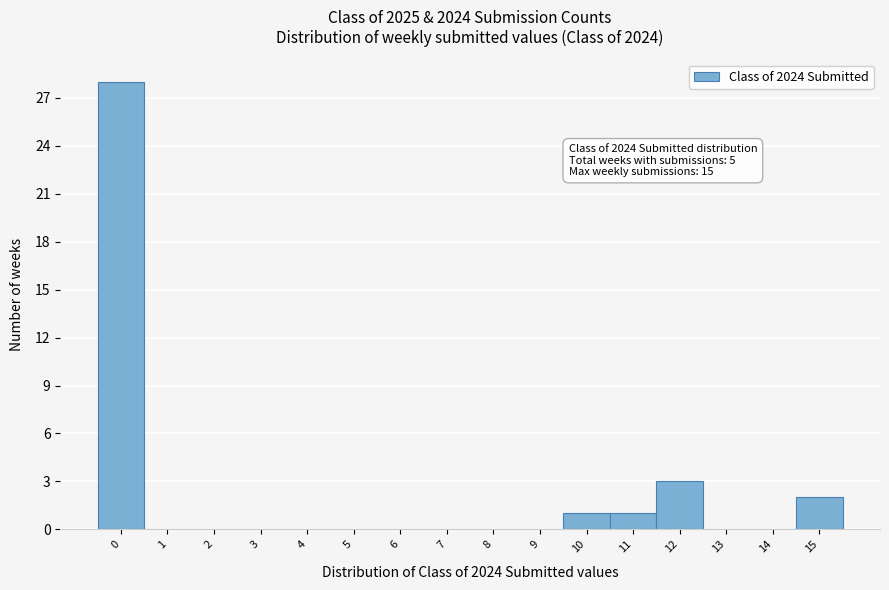

Reading left to right, list all the values displayed in this chart.

0=28	1=0	2=0	3=0	4=0	5=0	6=0	7=0	8=0	9=0	10=1	11=1	12=3	13=0	14=0	15=2